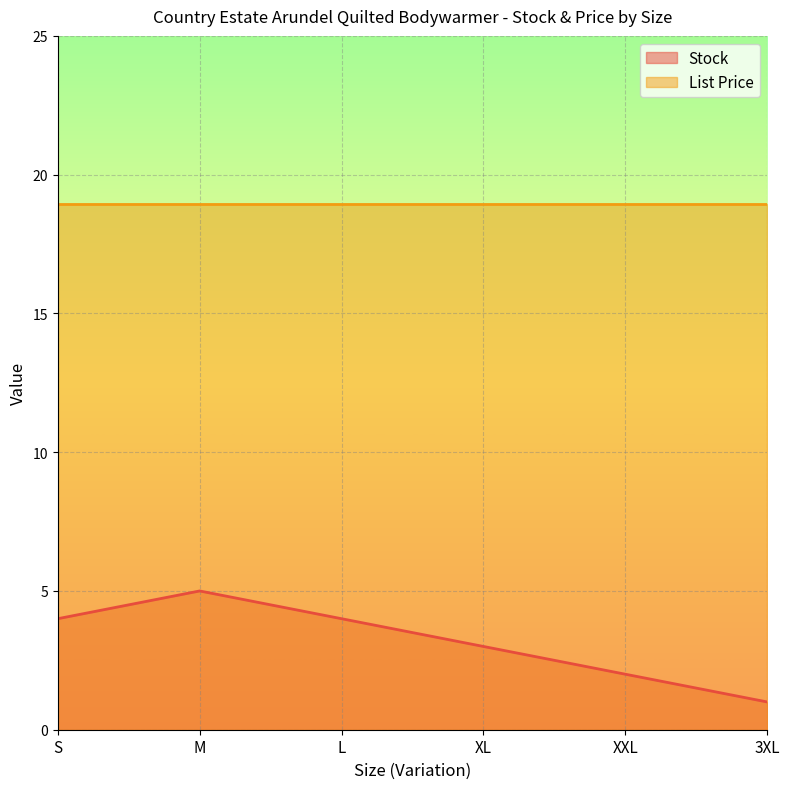

How many lines are shown in the chart?

2